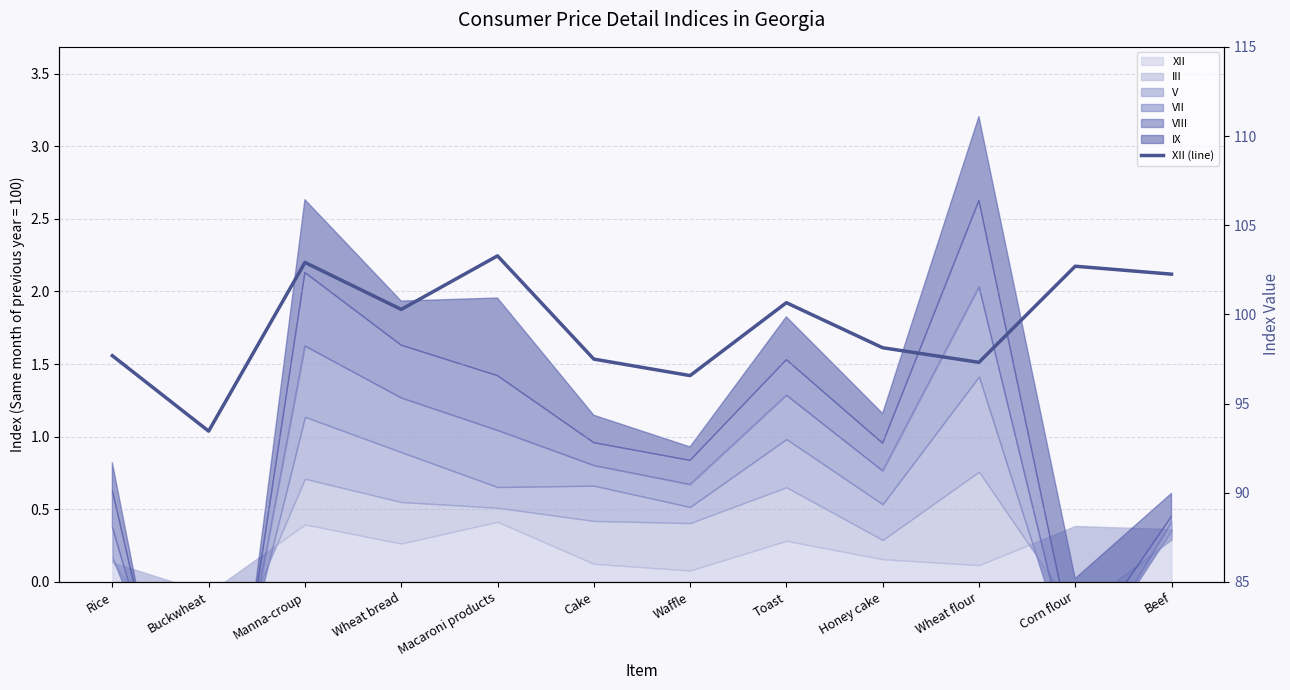

Count the number of categories in the chart.

12